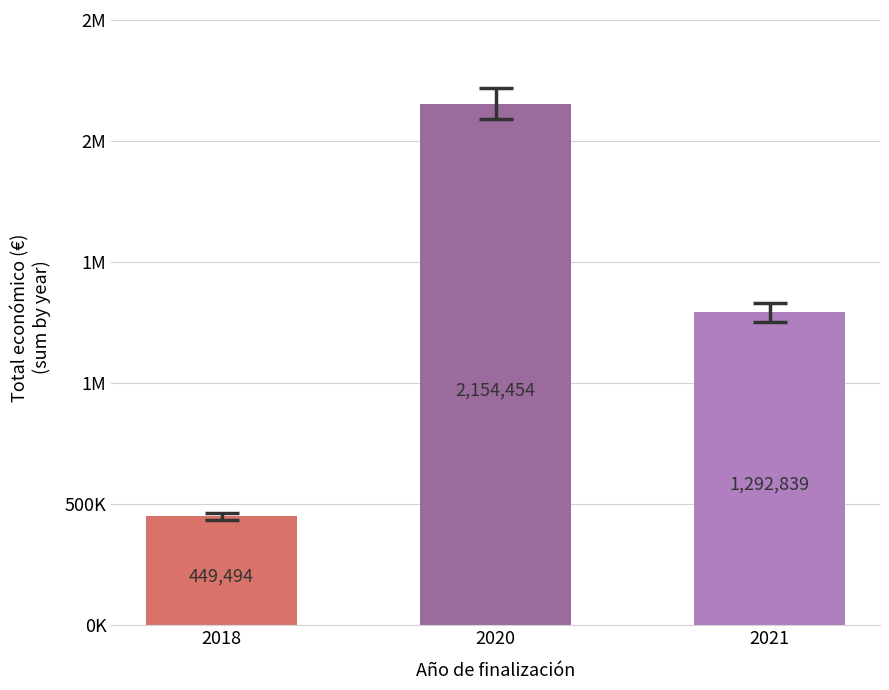

What is the value of the 3rd bar from the left?

1292839